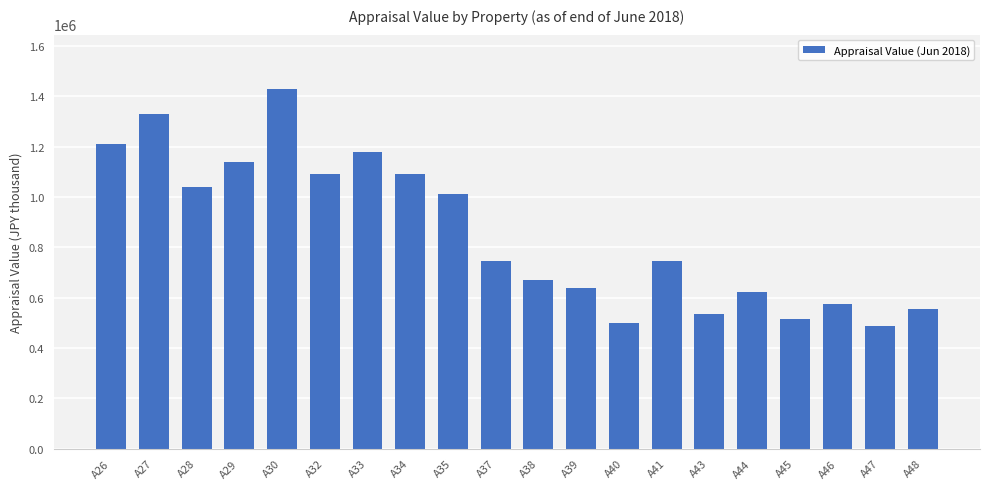

What is the difference between the maximum and minimum values?

944000